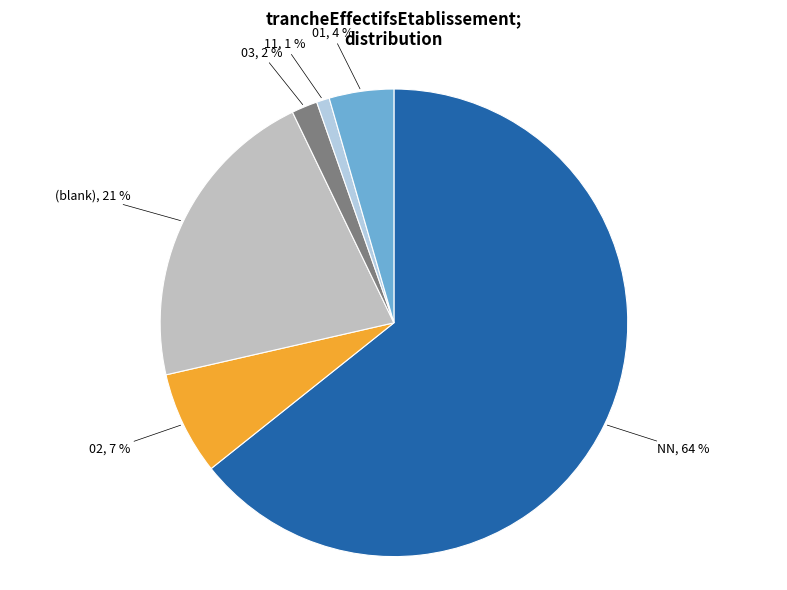

Is the sum of (blank) and NN greater than half?

Yes